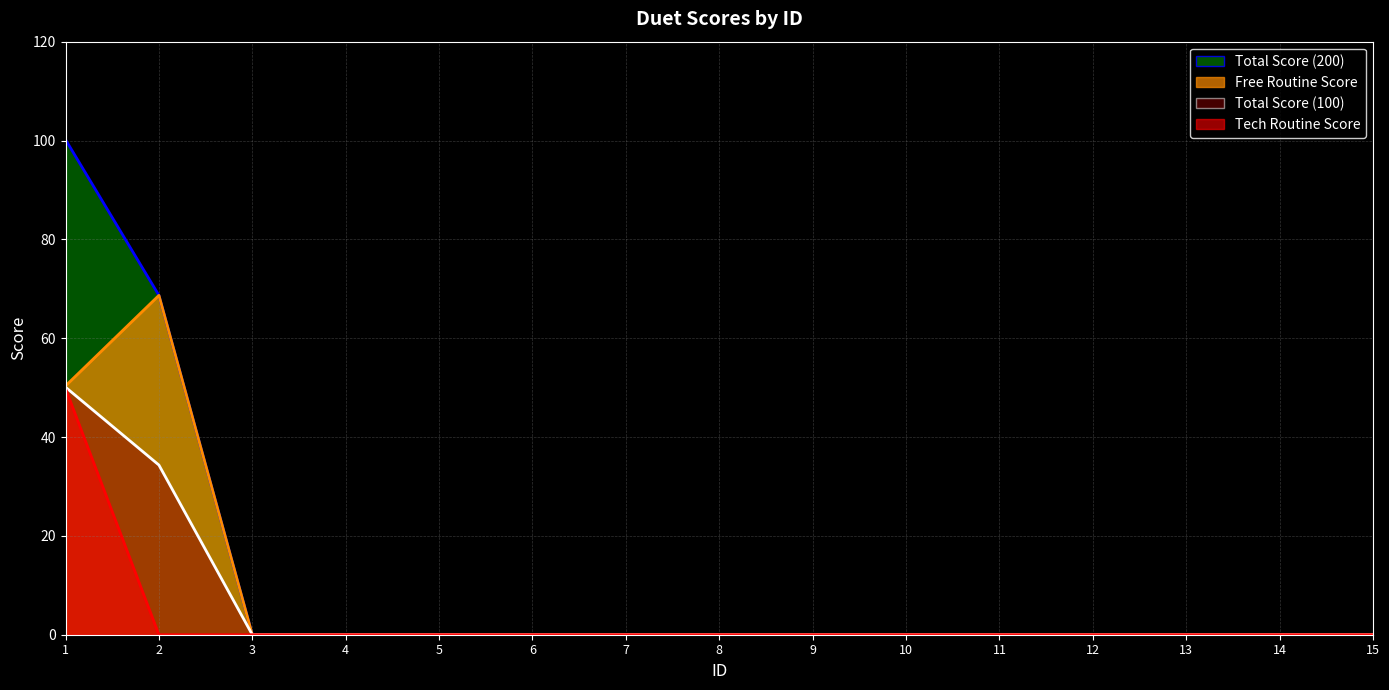

Between 1 and 6, which series saw the biggest shift?

Total Score (200)